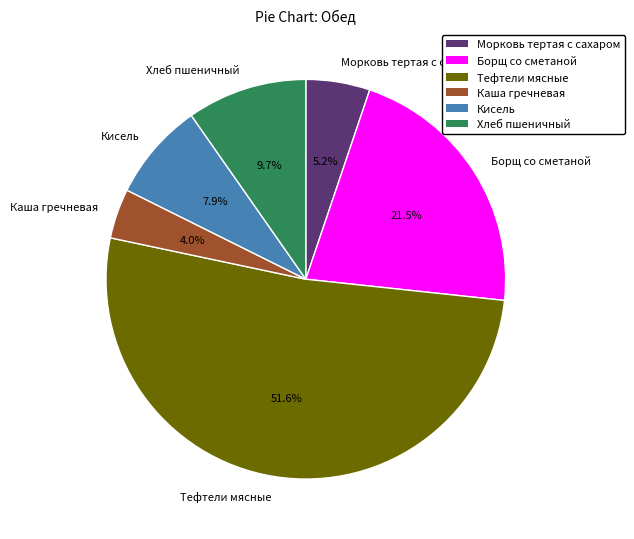

To the nearest percent, what is the combined percentage of Морковь тертая с сахаром and Каша гречневая?

9%